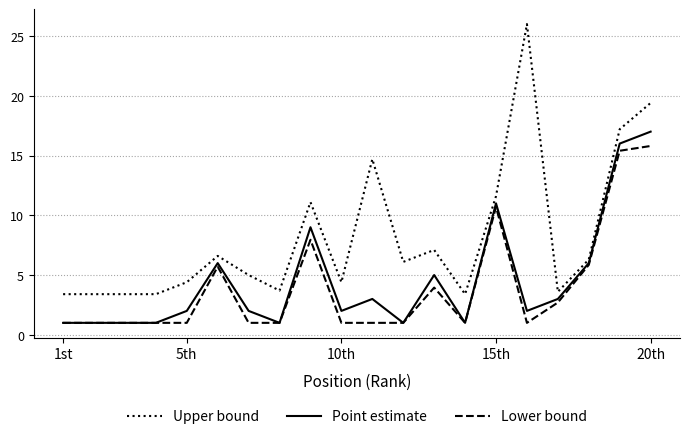

Does the chart display data point markers on the line(s)?

No